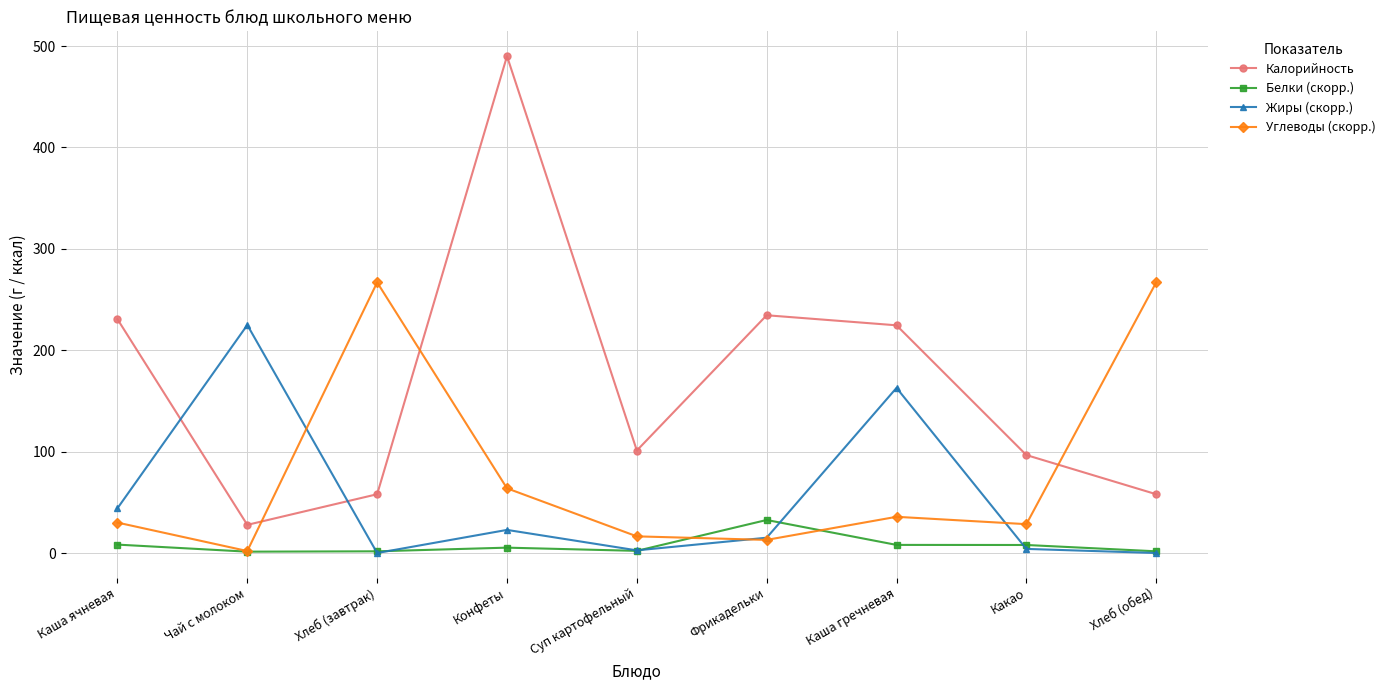

How many values in the Углеводы (скорр.) series are below 30?

4